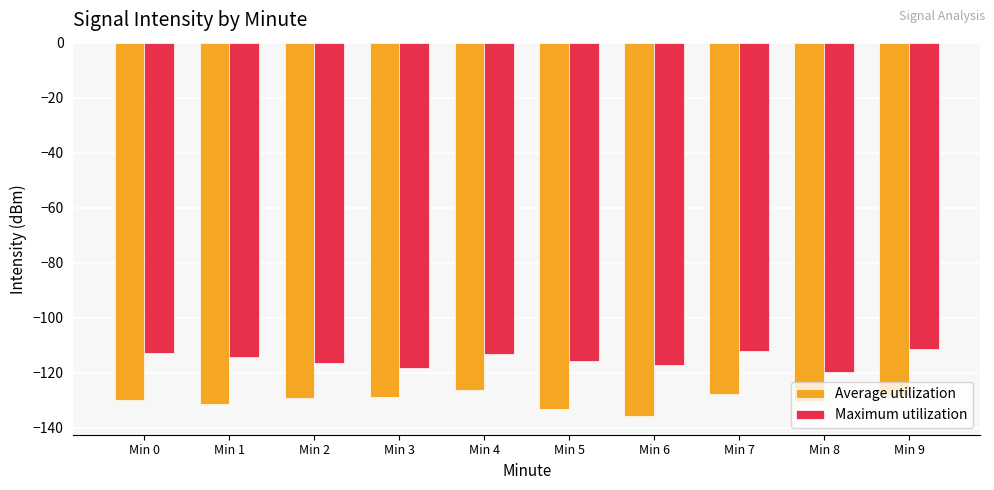

What is the difference between the maximum and minimum values in the Average utilization series?

9.3